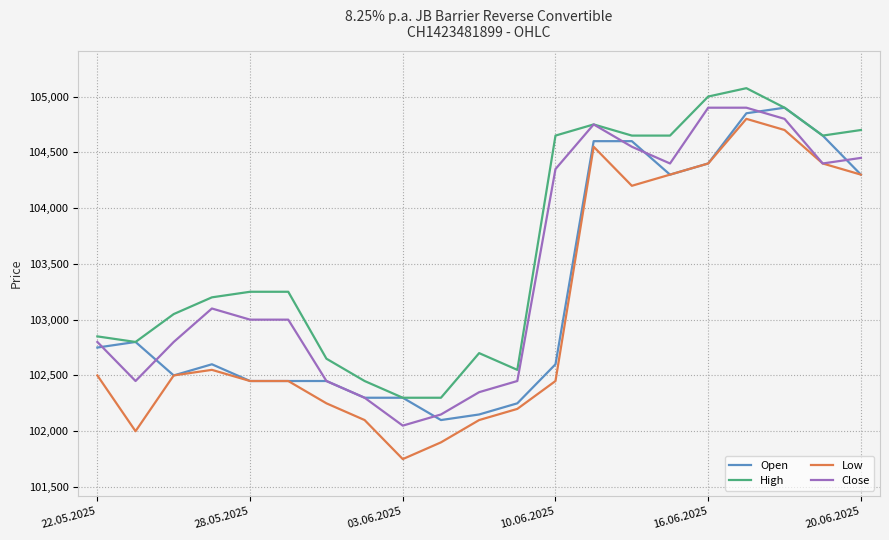

True or false: High and Low cross at least once.

False